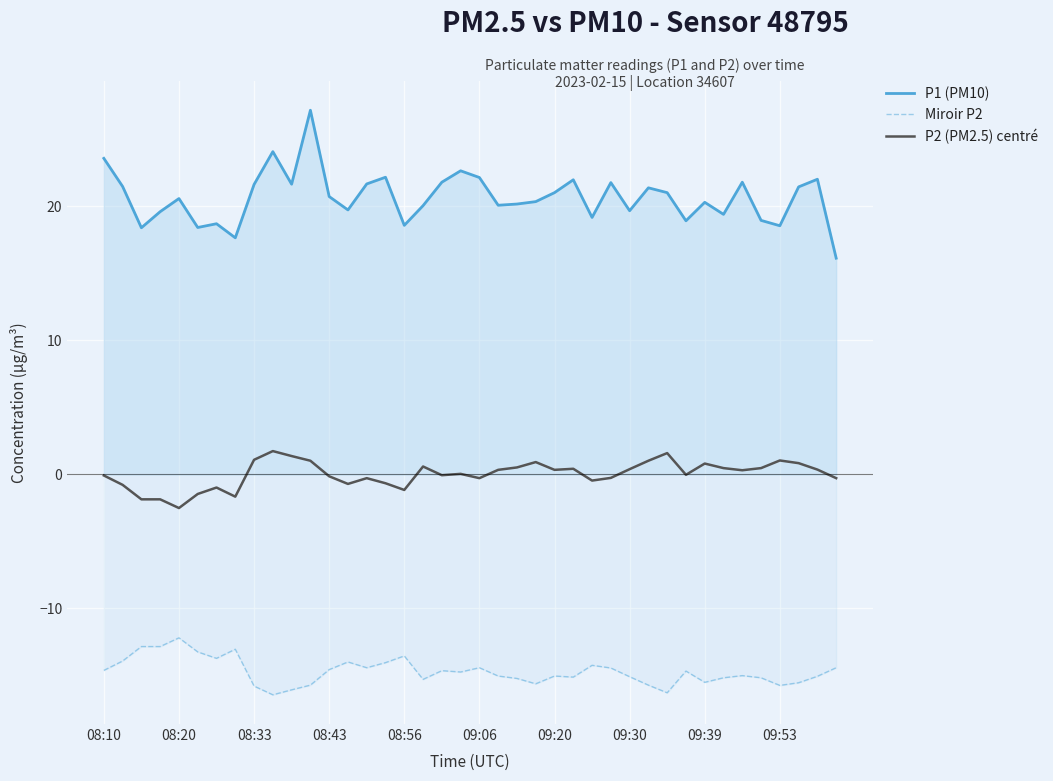

What are all the series names shown in the legend?

P1 (PM10), Miroir P2, P2 (PM2.5) centré